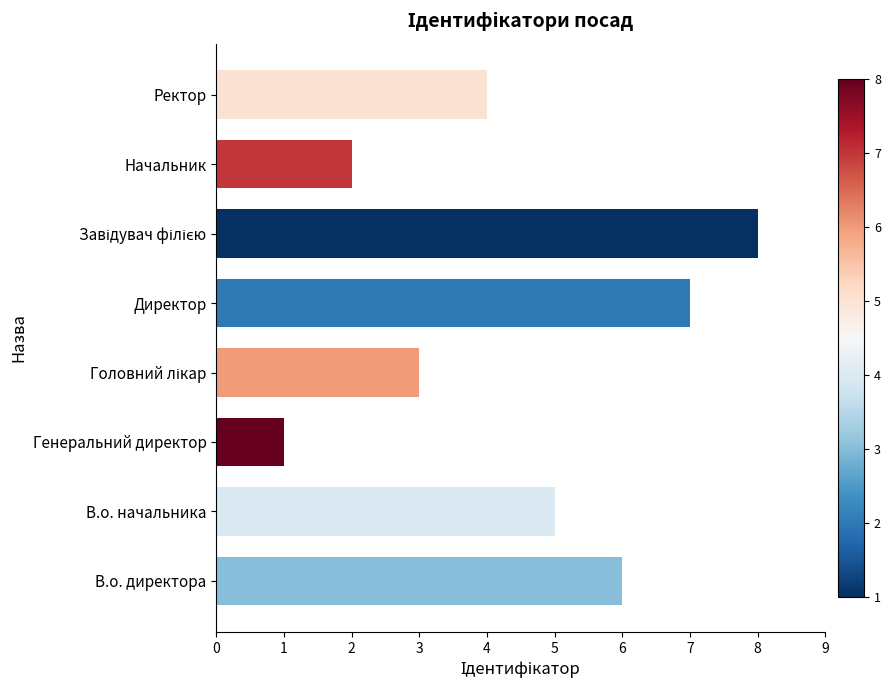

Which has a higher value, В.о. директора or Начальник?

В.о. директора